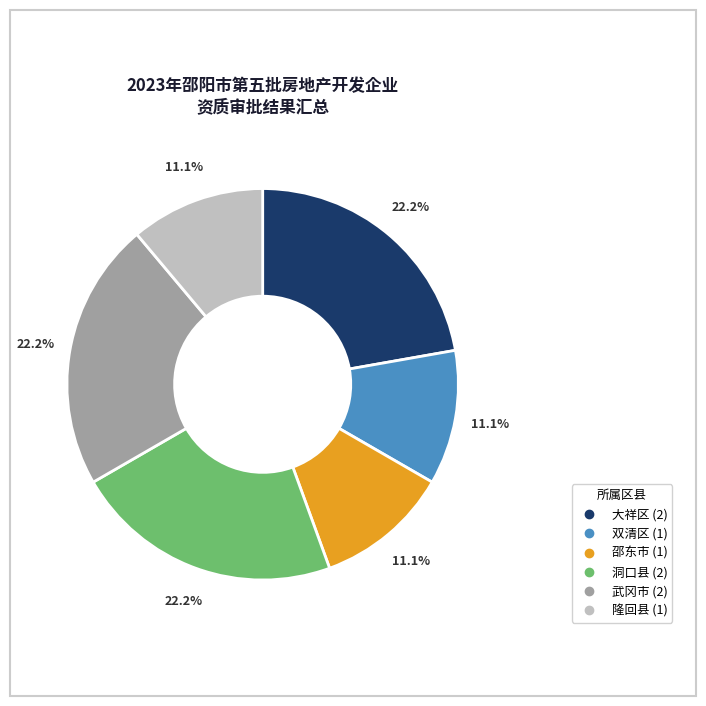

True or false: 隆回县 accounts for 11% of the total.

True